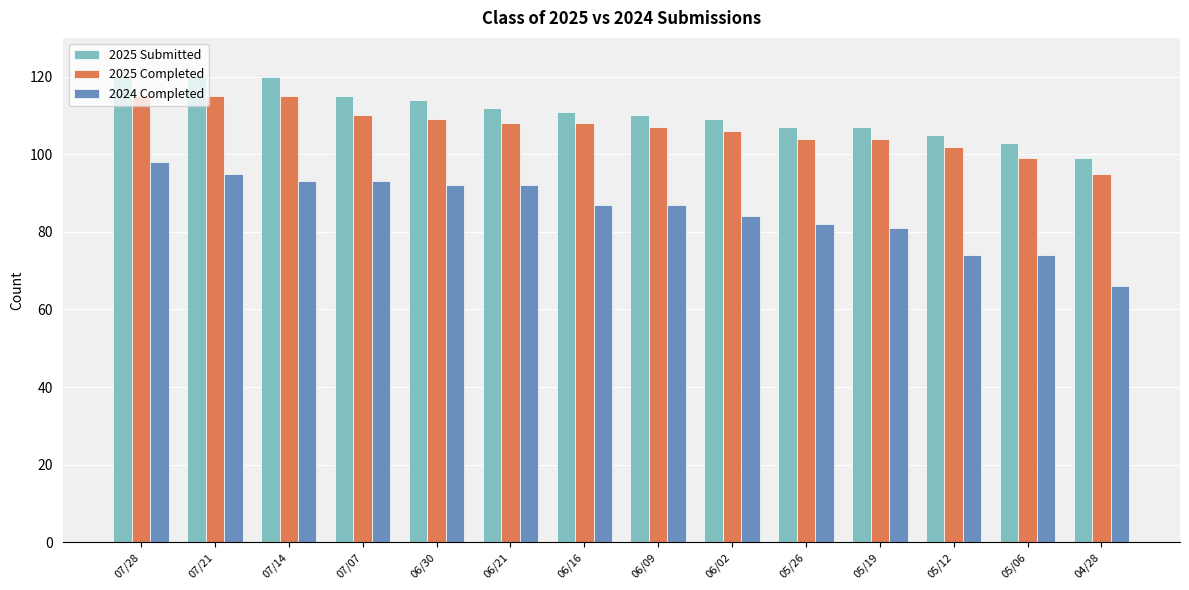

True or false: 2025 Submitted has a value of 110 at 06/09.

True